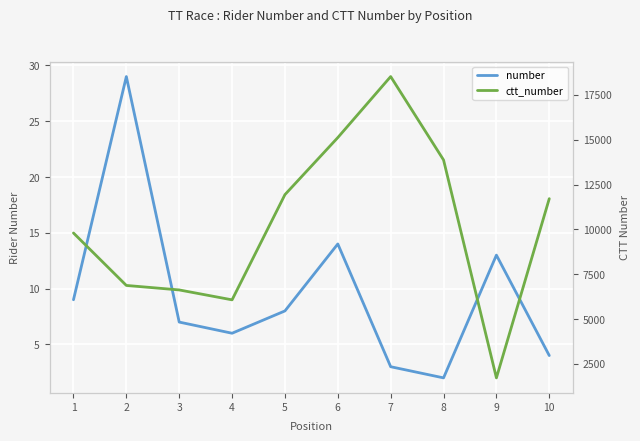

What is the value of the number point at the 9th from the left?

13